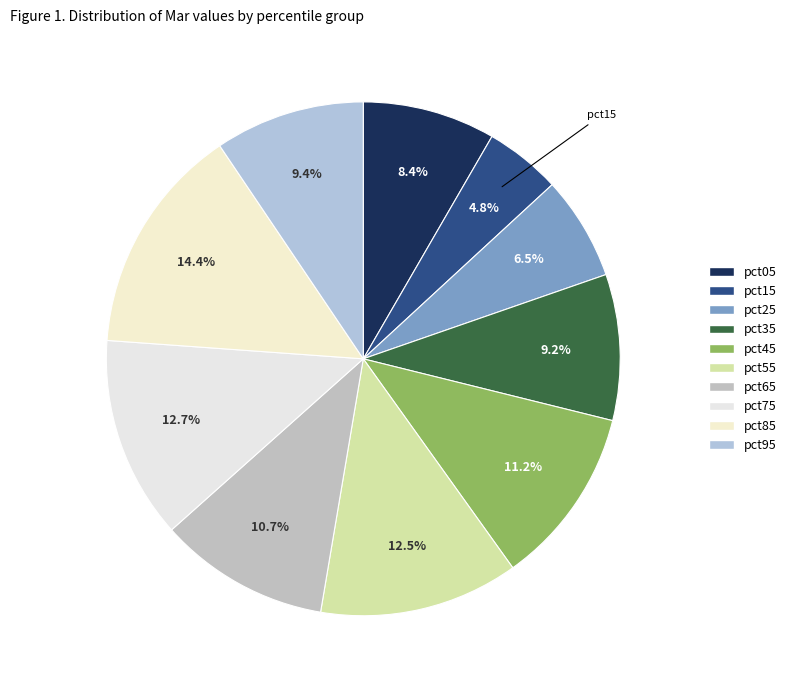

True or false: pct35 accounts for 1% of the total.

False